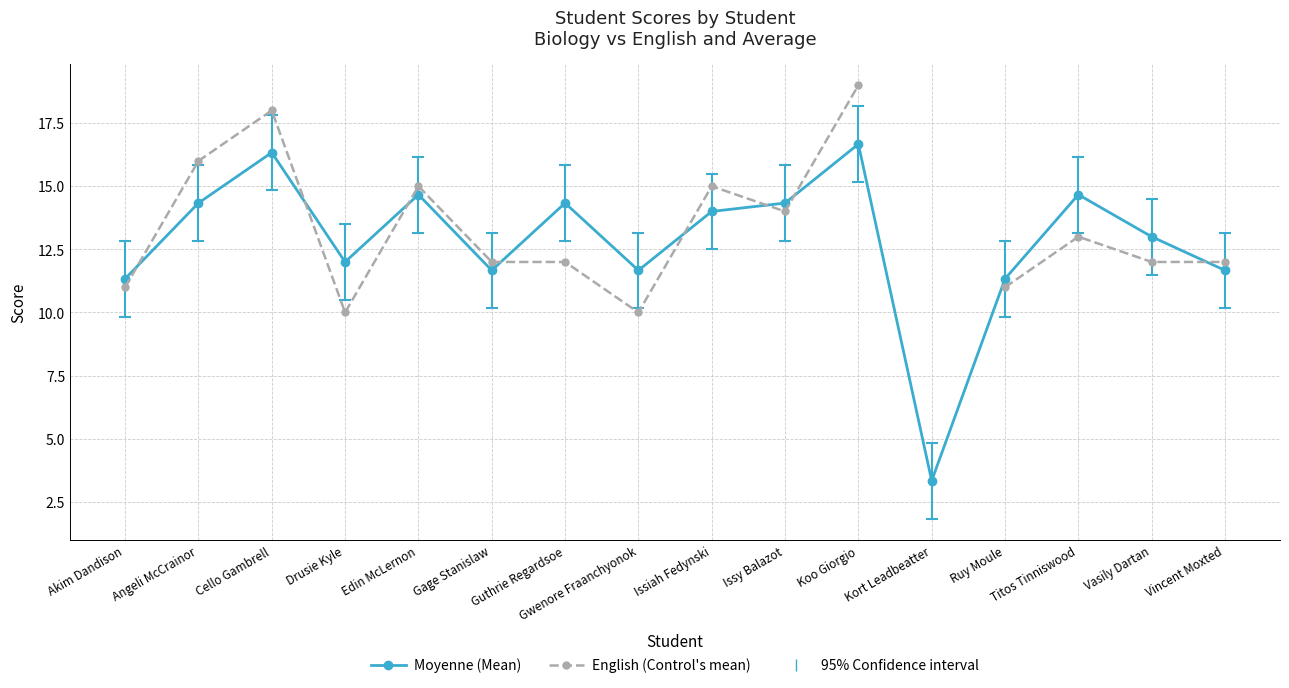

What is the difference between the second highest and second lowest values in the Moyenne (Mean) series?

5.0